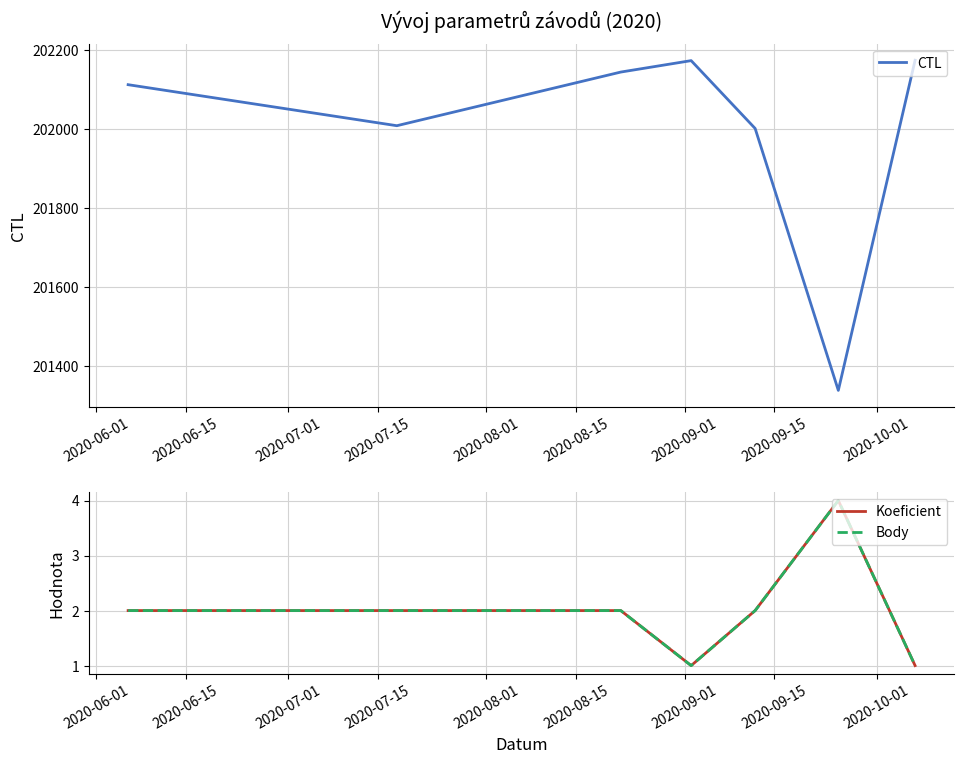

Which series has the widest spread of values?

CTL